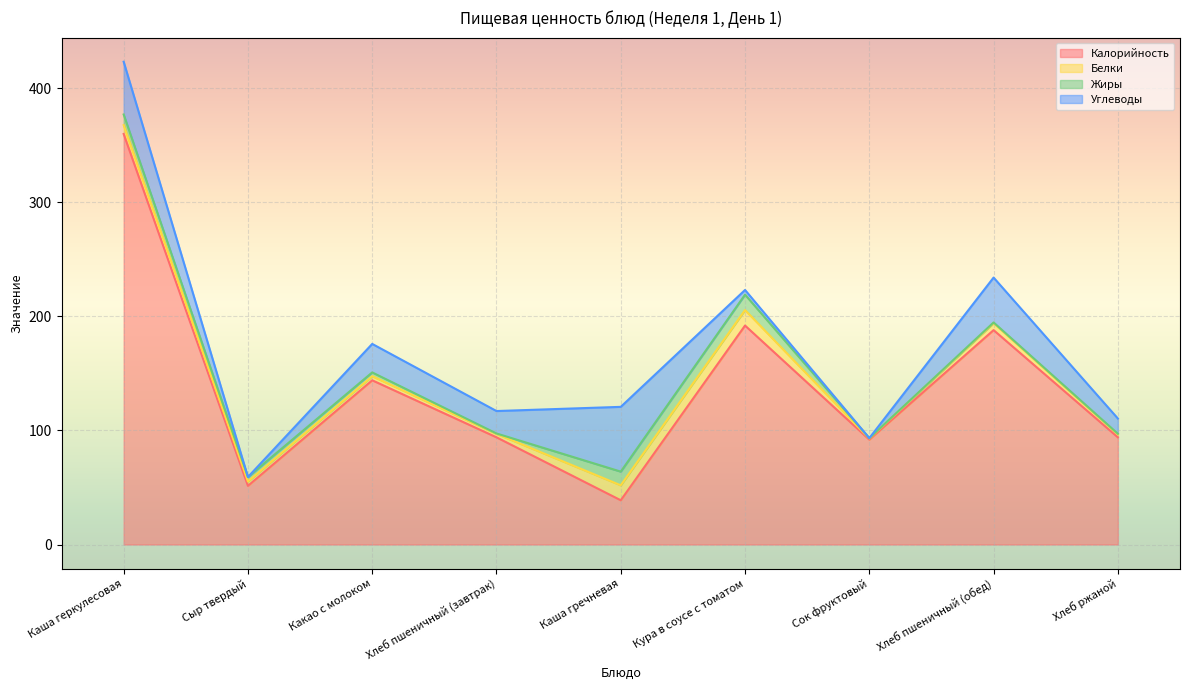

What is the value of the Жиры point at the 4th from the left?

0.3